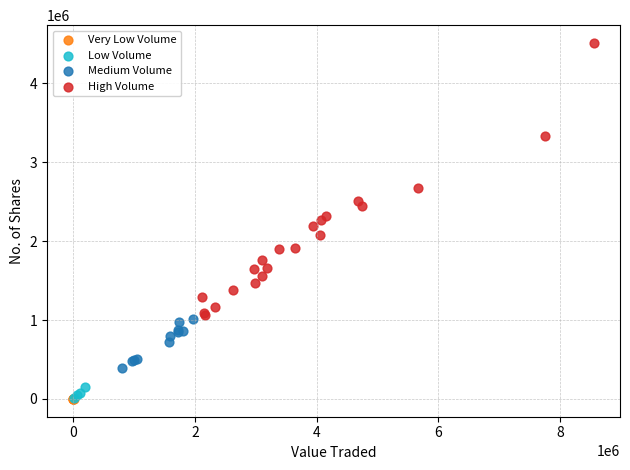

What are all the series names shown in the legend?

Very Low Volume, Low Volume, Medium Volume, High Volume